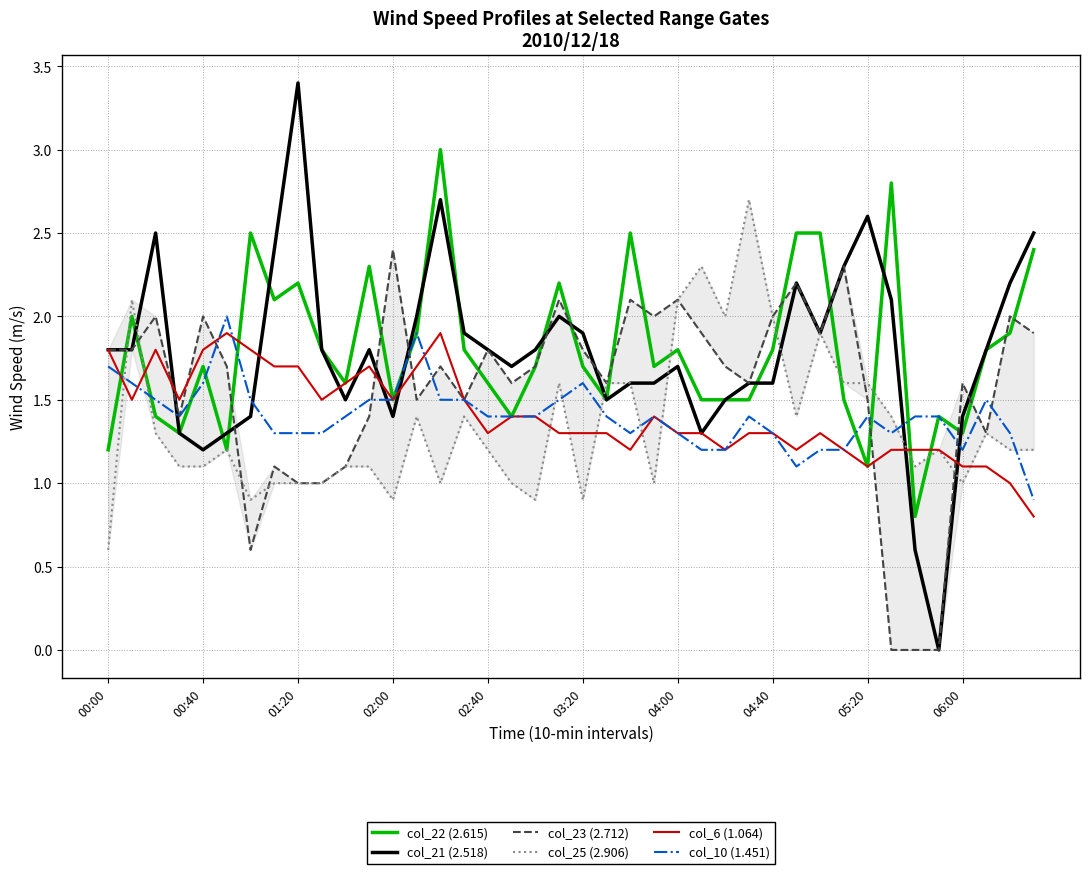

Reading left to right, extract all data points from this chart.

col_22 (2.615): 1.2	2.0	1.4	1.3	1.7	1.2	2.5	2.1	2.2	1.8	1.6	2.3	1.5	1.9	3.0	1.8	1.6	1.4	1.7	2.2	1.7	1.5	2.5	1.7	1.8	1.5	1.5	1.5	1.8	2.5	2.5	1.5	1.1	2.8	0.8	1.4	1.3	1.8	1.9	2.4
col_21 (2.518): 1.8	1.8	2.5	1.3	1.2	1.3	1.4	2.4	3.4	1.8	1.5	1.8	1.4	2.0	2.7	1.9	1.8	1.7	1.8	2.0	1.9	1.5	1.6	1.6	1.7	1.3	1.5	1.6	1.6	2.2	1.9	2.3	2.6	2.1	0.6	0.0	1.4	1.8	2.2	2.5
col_23 (2.712): 1.8	1.8	2.0	1.4	2.0	1.7	0.6	1.1	1.0	1.0	1.1	1.4	2.4	1.5	1.7	1.5	1.8	1.6	1.7	2.1	1.8	1.6	2.1	2.0	2.1	1.9	1.7	1.6	2.0	2.2	1.9	2.3	1.5	0.0	0.0	0.0	1.6	1.3	2.0	1.9
col_25 (2.906): 0.6	2.1	1.3	1.1	1.1	1.2	0.9	1.0	1.0	1.0	1.1	1.1	0.9	1.4	1.0	1.4	1.2	1.0	0.9	1.6	0.9	1.6	1.6	1.0	2.1	2.3	2.0	2.7	2.0	1.4	1.9	1.6	1.6	1.4	1.1	1.2	1.0	1.3	1.2	1.2
col_6 (1.064): 1.8	1.5	1.8	1.5	1.8	1.9	1.8	1.7	1.7	1.5	1.6	1.7	1.5	1.7	1.9	1.5	1.3	1.4	1.4	1.3	1.3	1.3	1.2	1.4	1.3	1.3	1.2	1.3	1.3	1.2	1.3	1.2	1.1	1.2	1.2	1.2	1.1	1.1	1.0	0.8
col_10 (1.451): 1.7	1.6	1.5	1.4	1.6	2.0	1.5	1.3	1.3	1.3	1.4	1.5	1.5	1.9	1.5	1.5	1.4	1.4	1.4	1.5	1.6	1.4	1.3	1.4	1.3	1.2	1.2	1.4	1.3	1.1	1.2	1.2	1.4	1.3	1.4	1.4	1.2	1.5	1.3	0.9